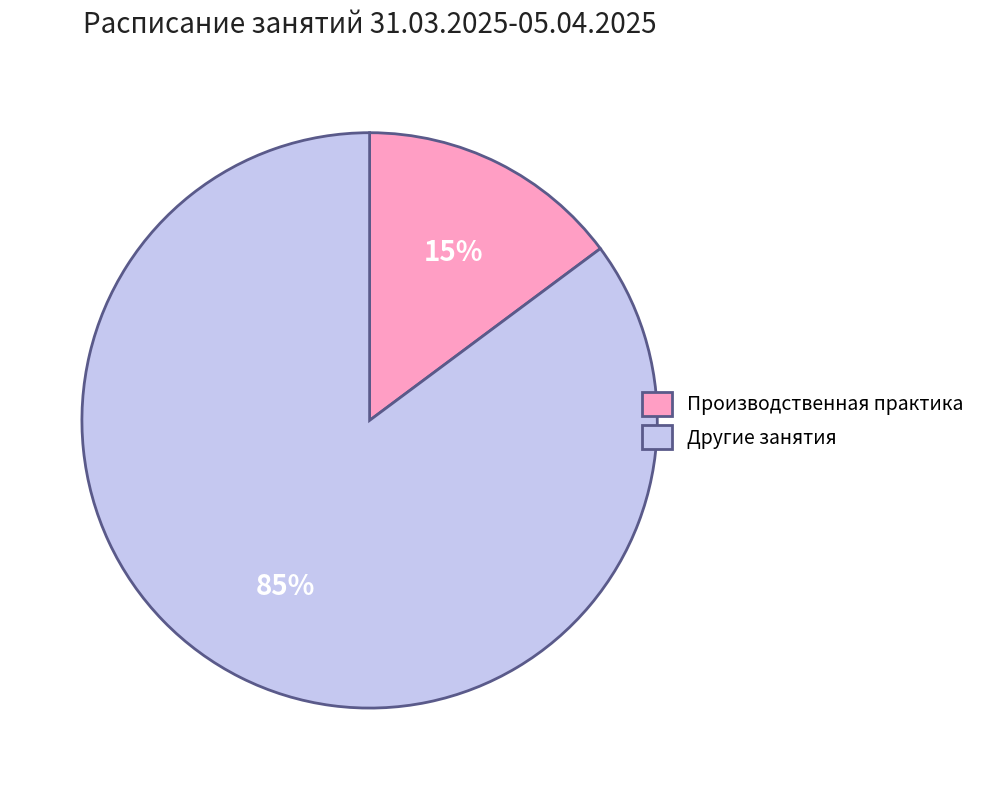

True or false: Производственная практика accounts for 15% of the total.

True